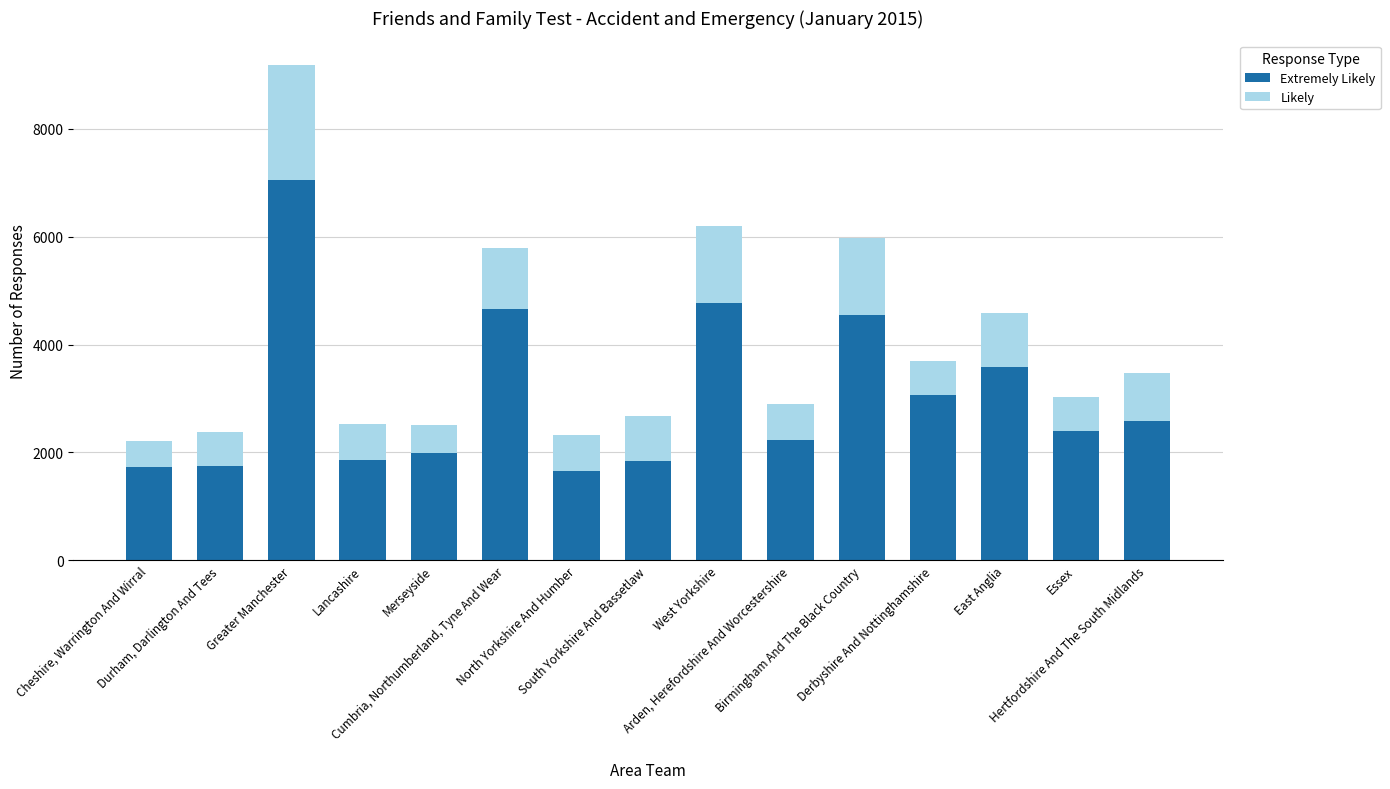

Which series changed the most between Greater Manchester and North Yorkshire And Humber?

Extremely Likely